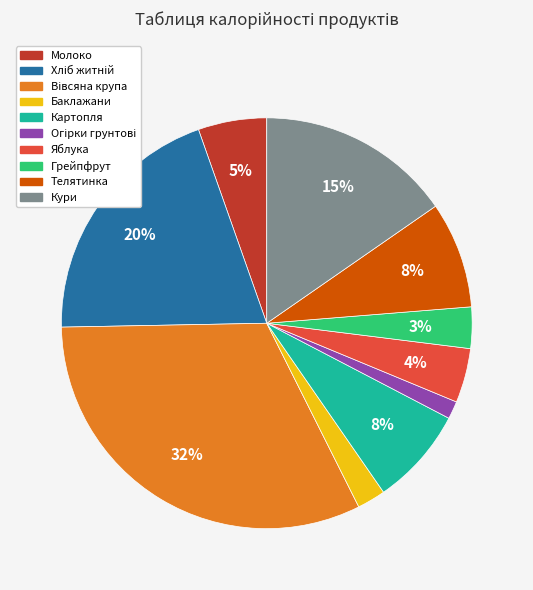

Count the number of slices in the pie.

10